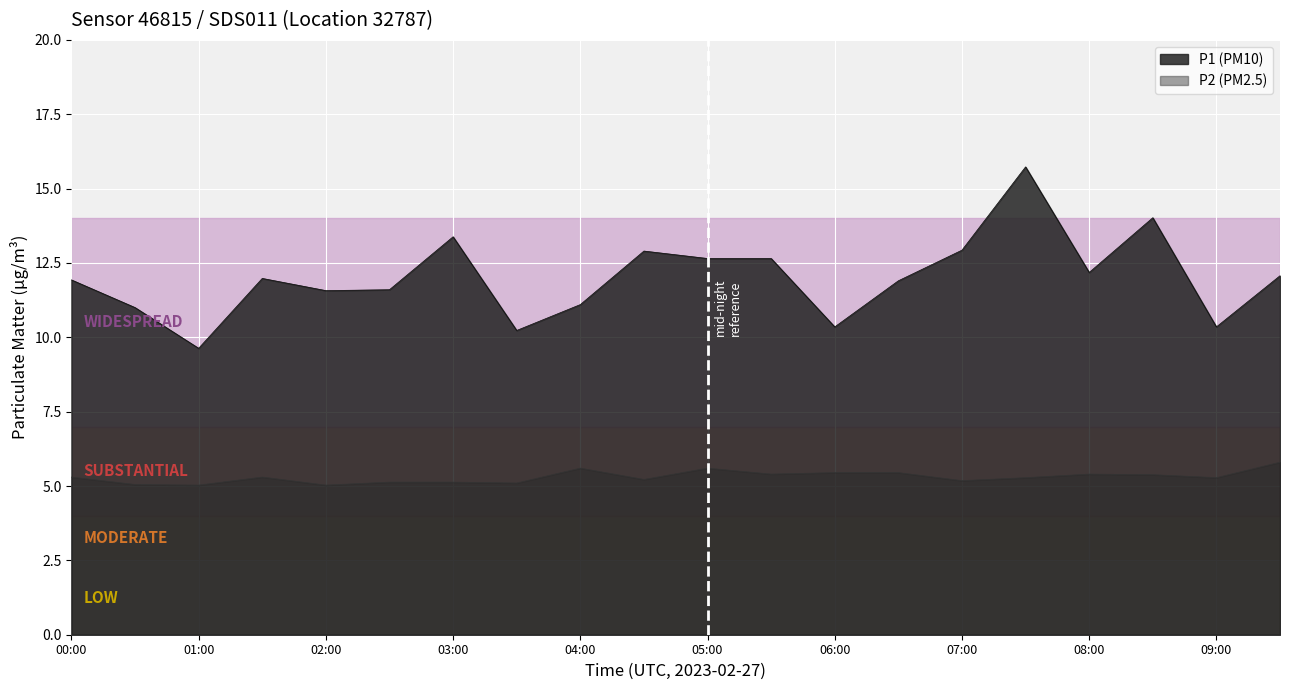

List the series in order of their peak value, highest first.

P1, P2